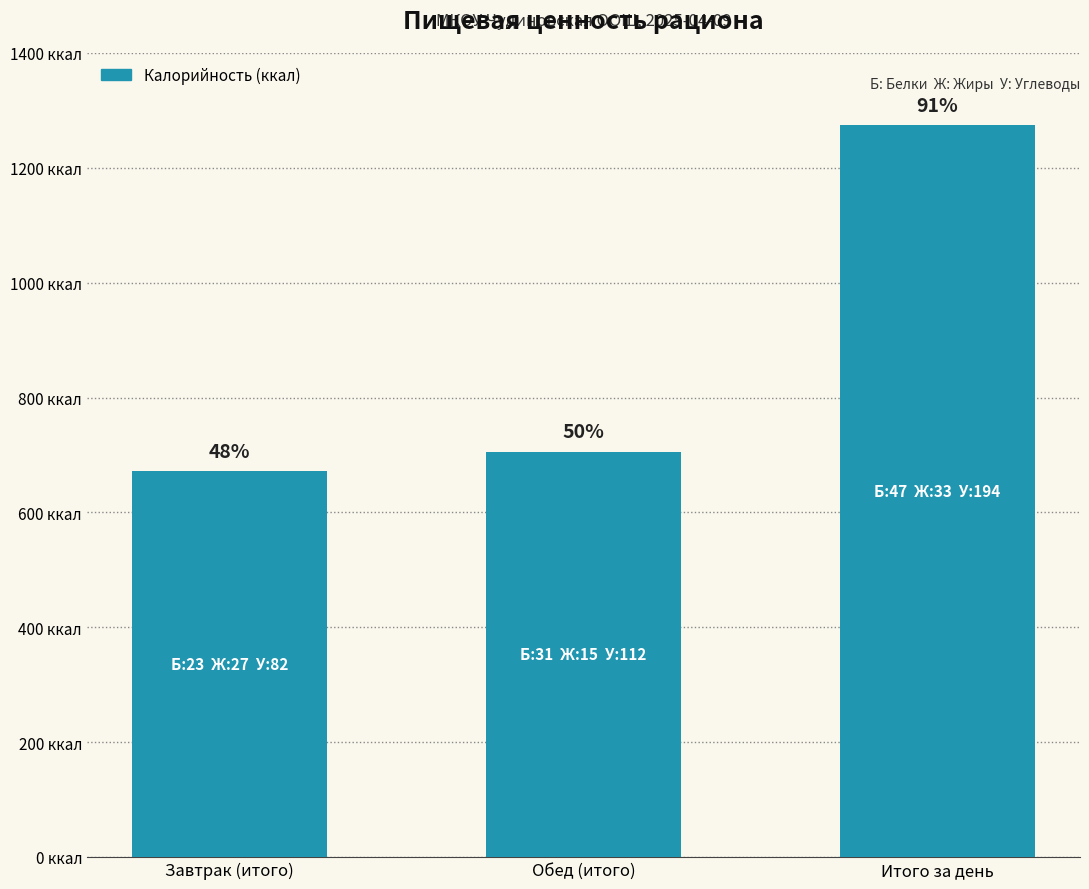

Is it true that the value at Завтрак (итого) is 672?

True